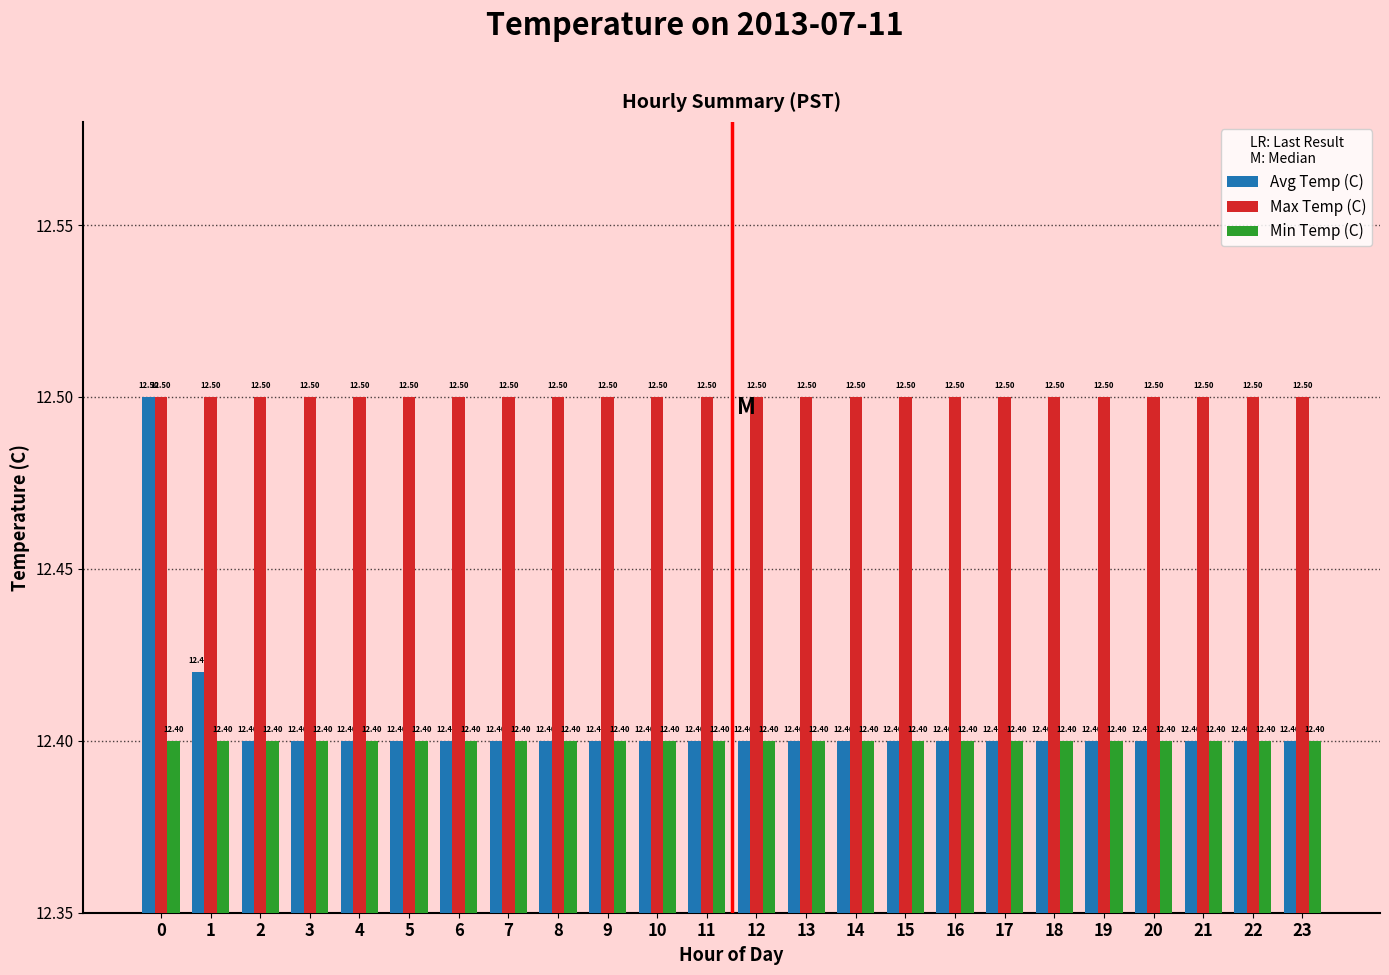

The value of Avg Temp (C) at 19 is 8.5. True or false?

False